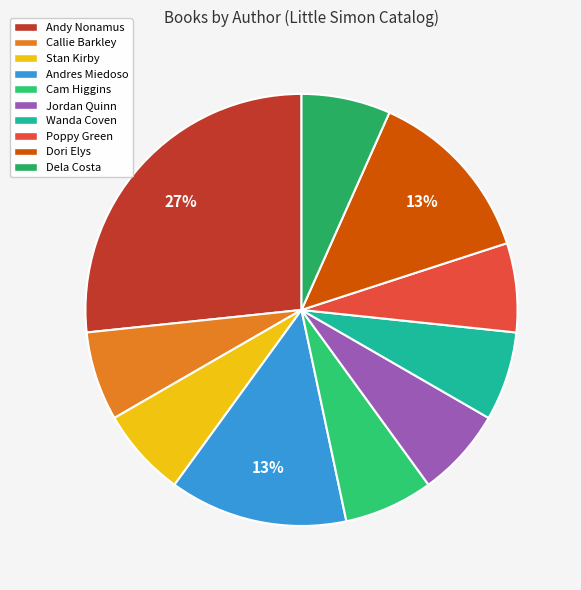

Count the number of slices in the pie.

10